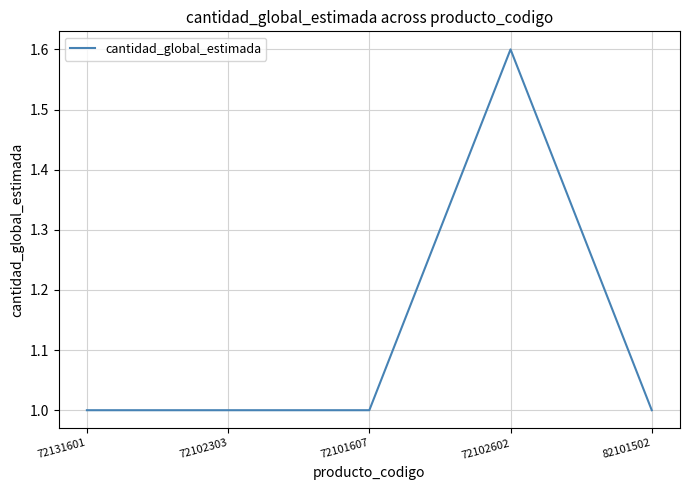

True or false: the data shows 1.8 at 72102303.

False